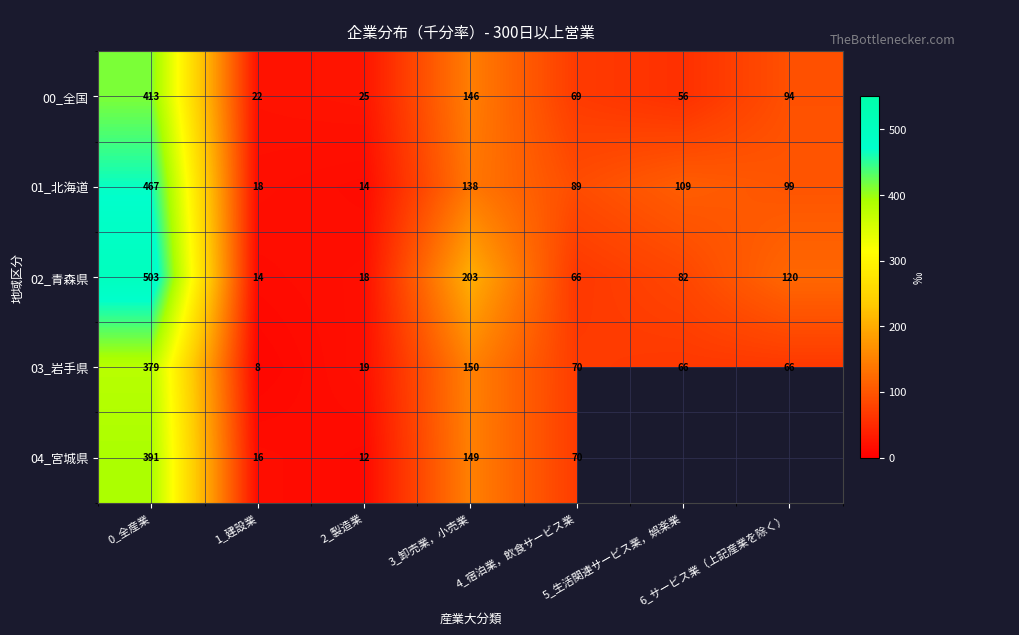

Which series has the largest total across all categories?

02_青森県